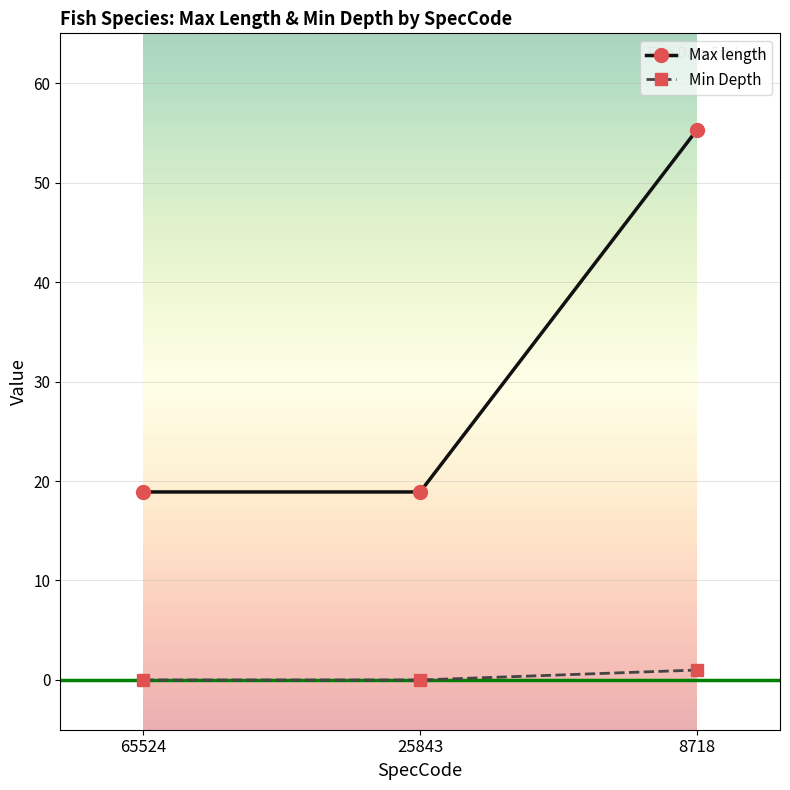

What are all the series names shown in the legend?

Max length, Min Depth